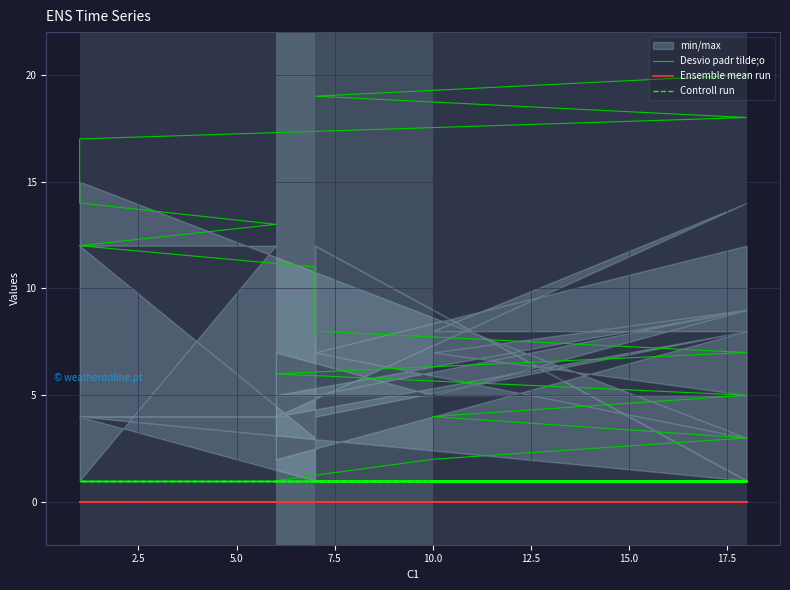

How many lines are shown in the chart?

3